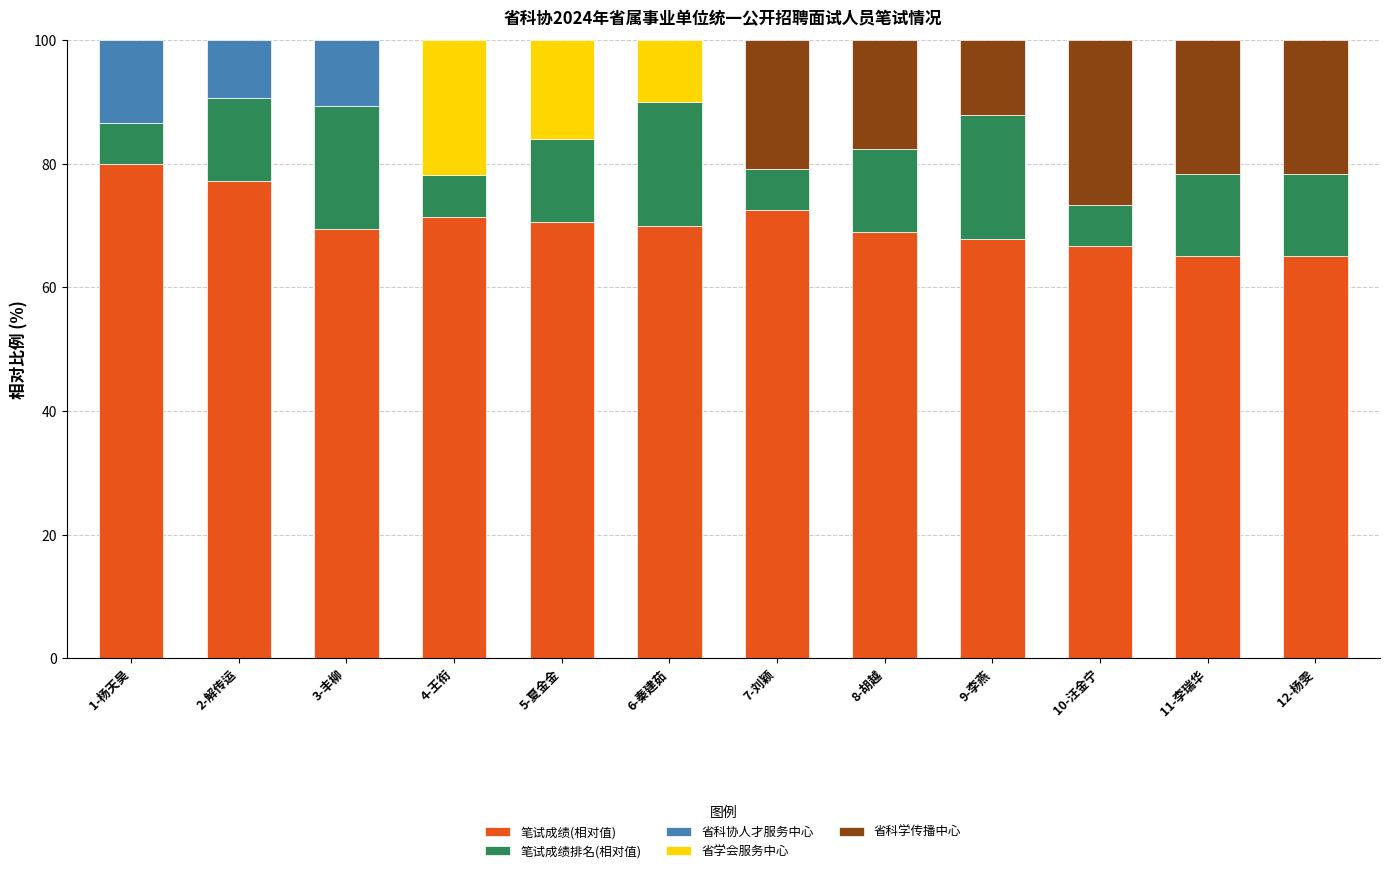

What is the label of the 7th bar from the left?

7-刘颖